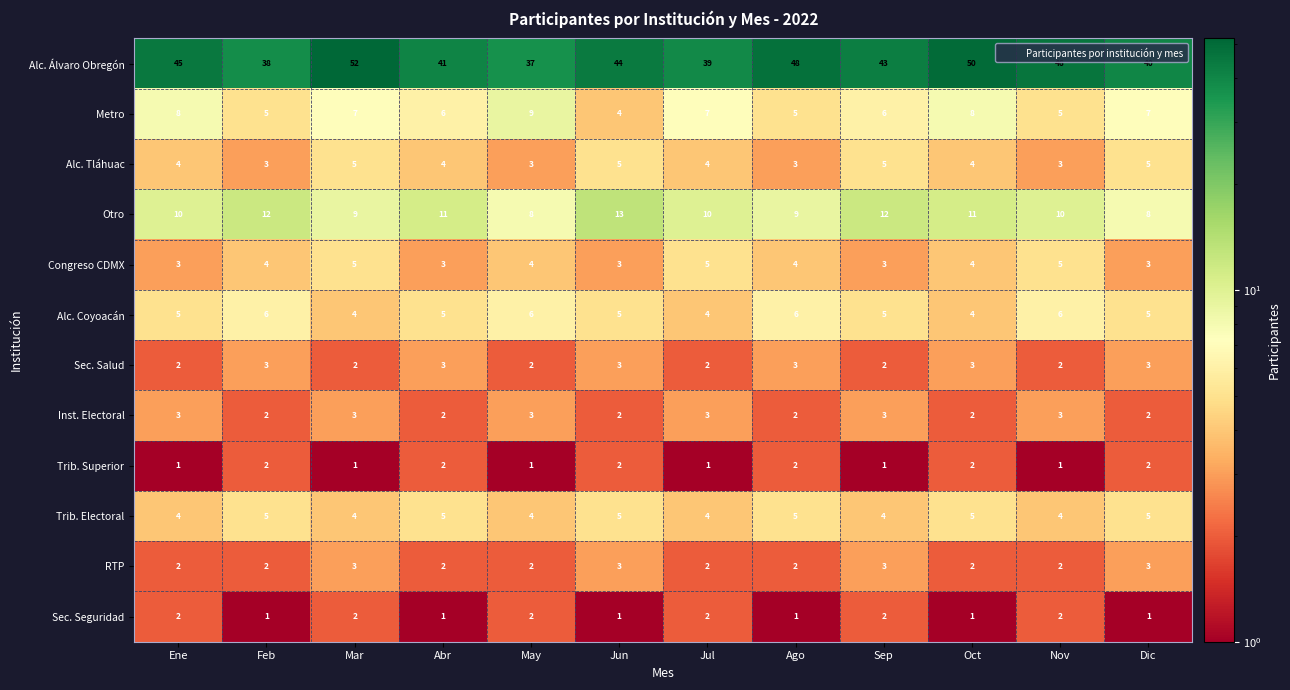

Which series has the largest total across all categories?

Alc. Álvaro Obregón